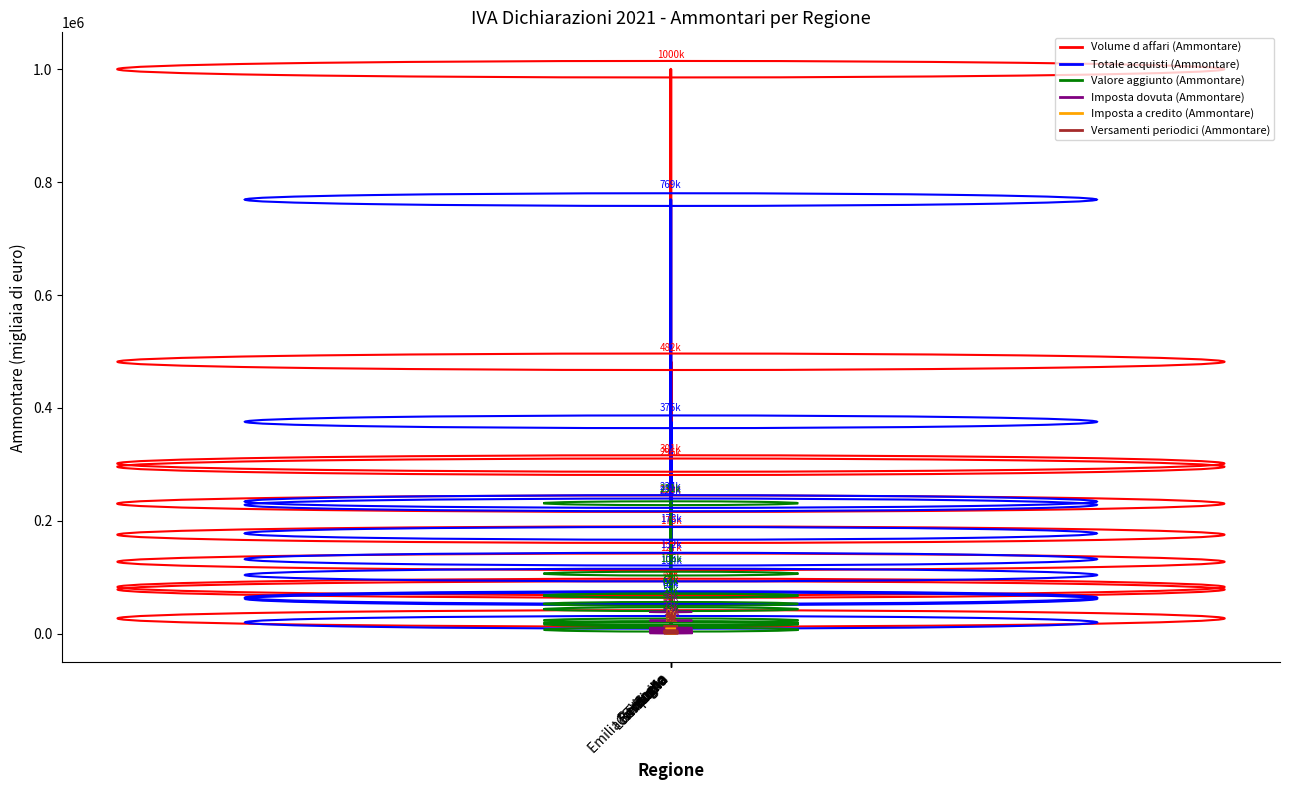

True or false: Versamenti periodici (Ammontare) and Volume d affari (Ammontare) cross at least once.

False